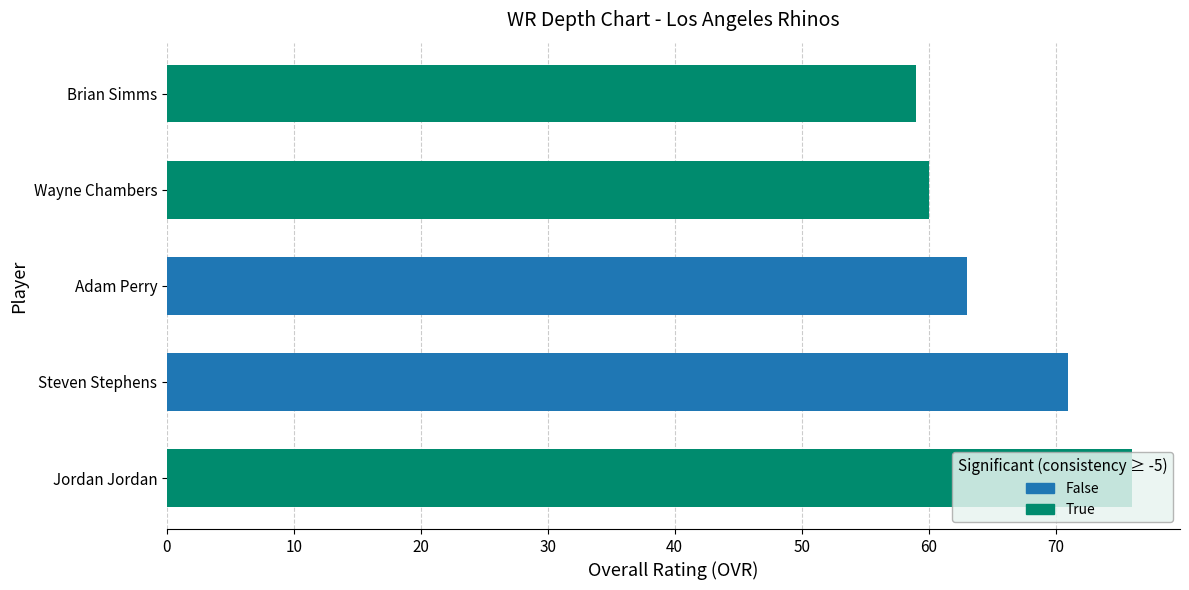

What is the value of the 4th bar from the left?

60